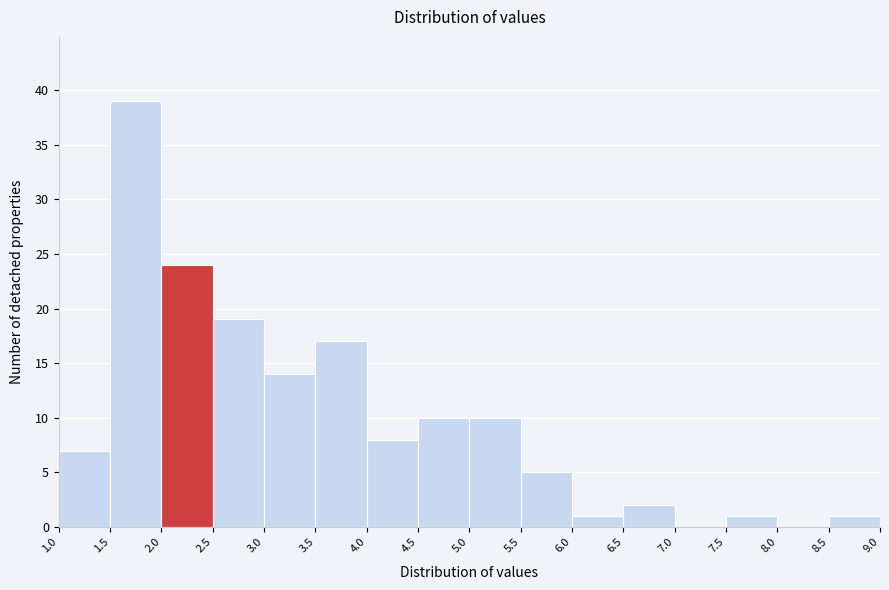

Over which range of the x-axis is the bar tallest?

1.5 to 2.0